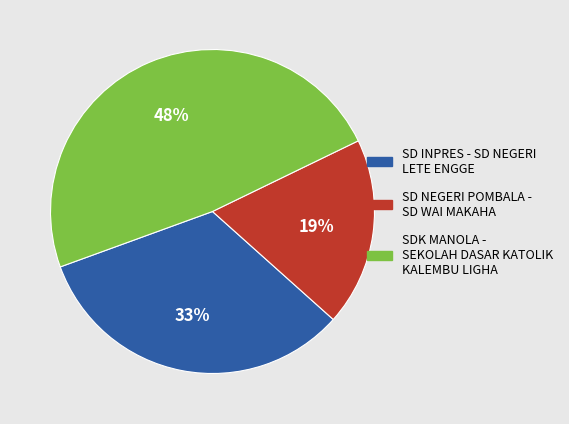

To the nearest percent, what is the combined percentage of SDK MANOLA - SEKOLAH DASAR KATOLIK KALEMBU LIGHA and SD INPRES - SD NEGERI LETE ENGGE?

81%